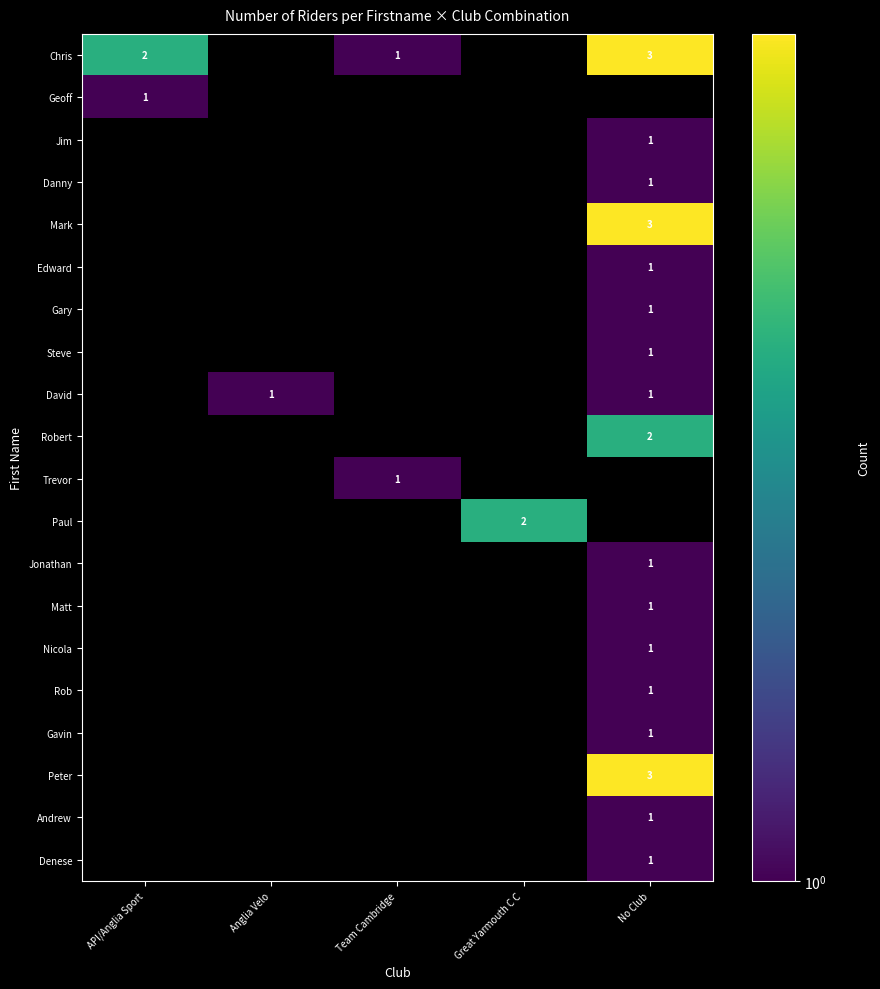

At how many categories does at least one series exceed 1?

3